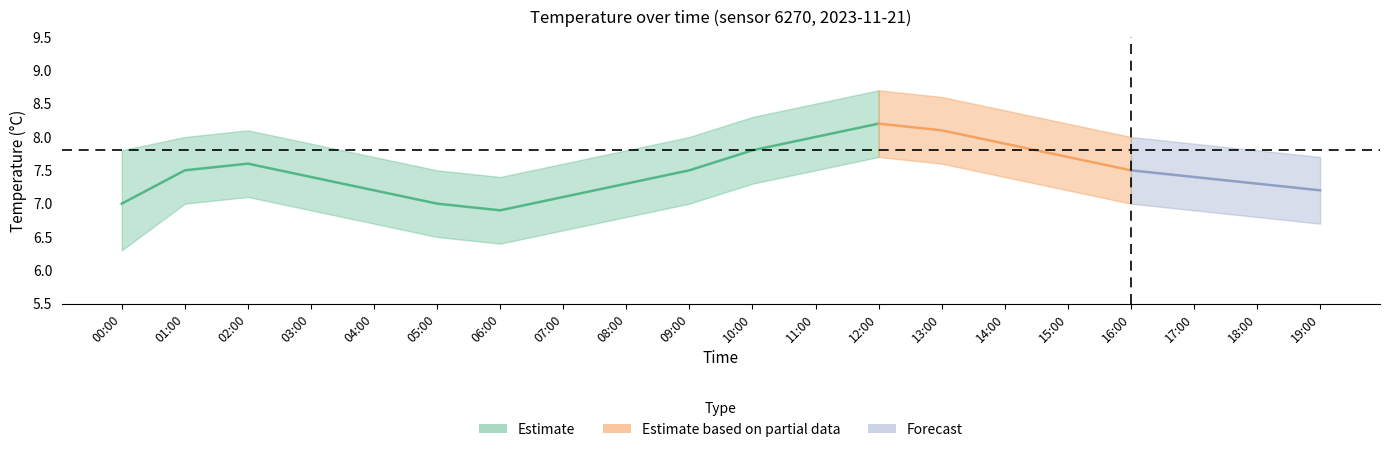

What is the average value of the temperature_mid series?

7.5